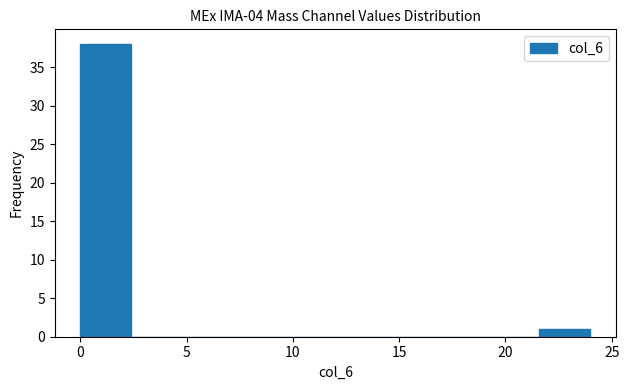

Reading left to right, list every bar in this chart as the range it spans on the x-axis followed by its height. Neither the bar edges nor the heights are printed on the chart, so give them approximately, as read against the axes.

0.0 to 2.4: 38
2.4 to 4.8: 0
4.8 to 7.2: 0
7.2 to 9.6: 0
9.6 to 12.0: 0
12.0 to 14.4: 0
14.4 to 16.8: 0
16.8 to 19.2: 0
19.2 to 21.6: 0
21.6 to 24.0: 1